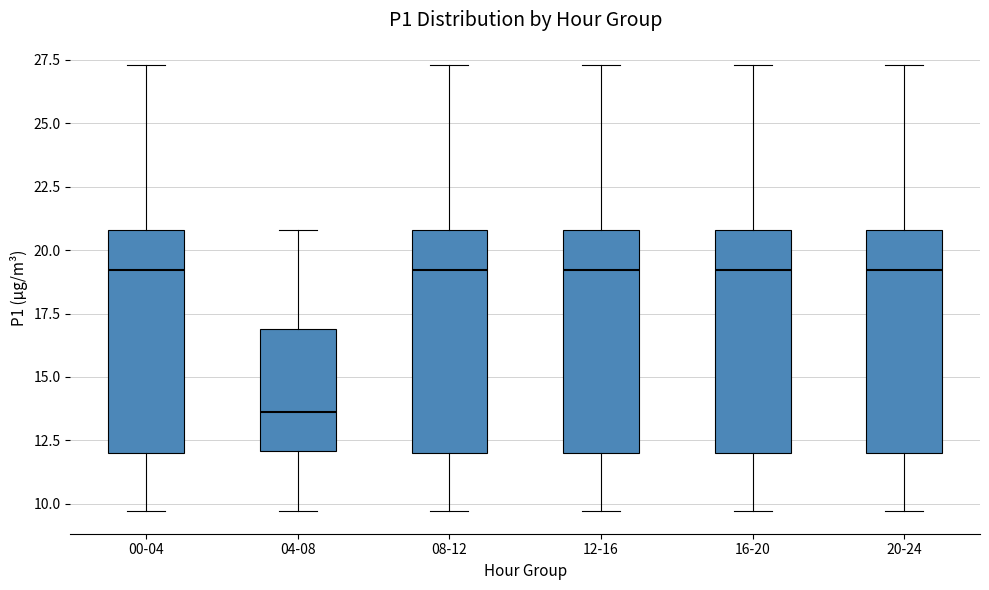

Where is the lower edge of the box for 16-20 on the y-axis? The values are not printed on the chart, so give them approximately, as read against the axis.

12.0